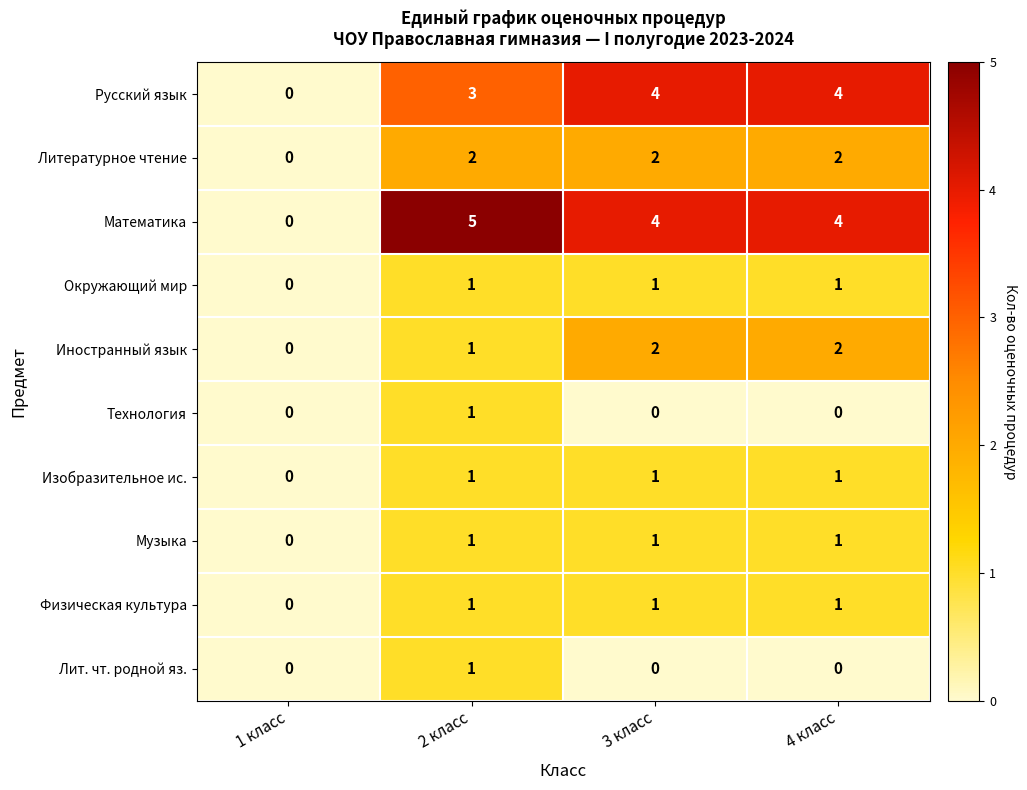

What is the maximum value shown in the chart?

5